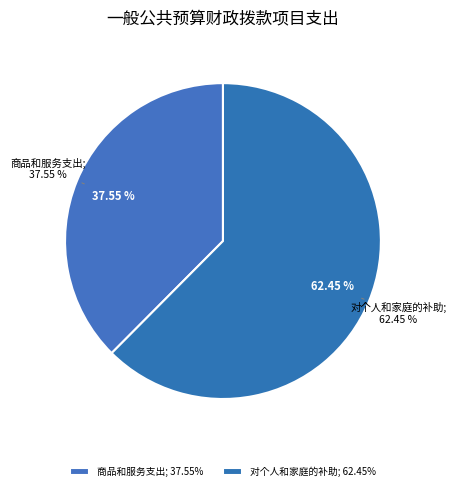

Is it true that 资本性支出 is 0% of the pie?

True